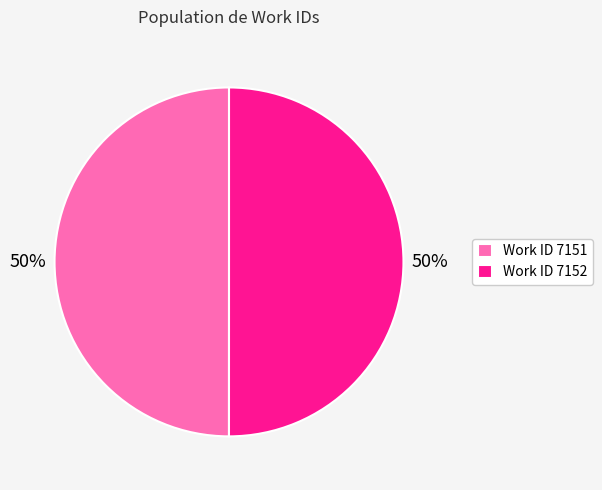

What percentage is the Work ID 7152 slice, to the nearest percent?

50%